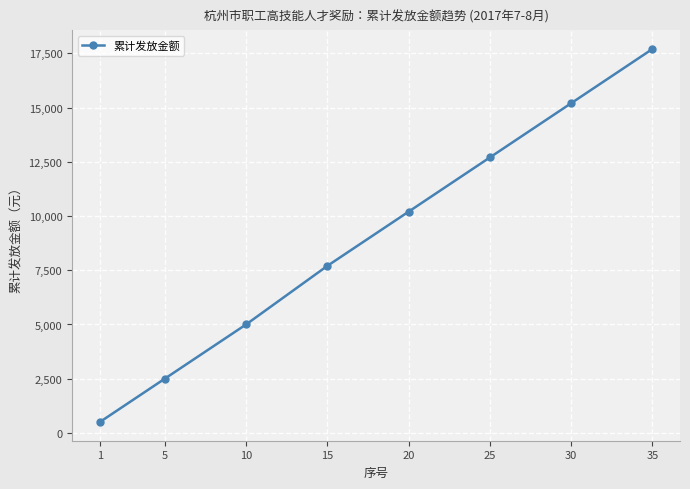

How many data points are less than 10200?

4